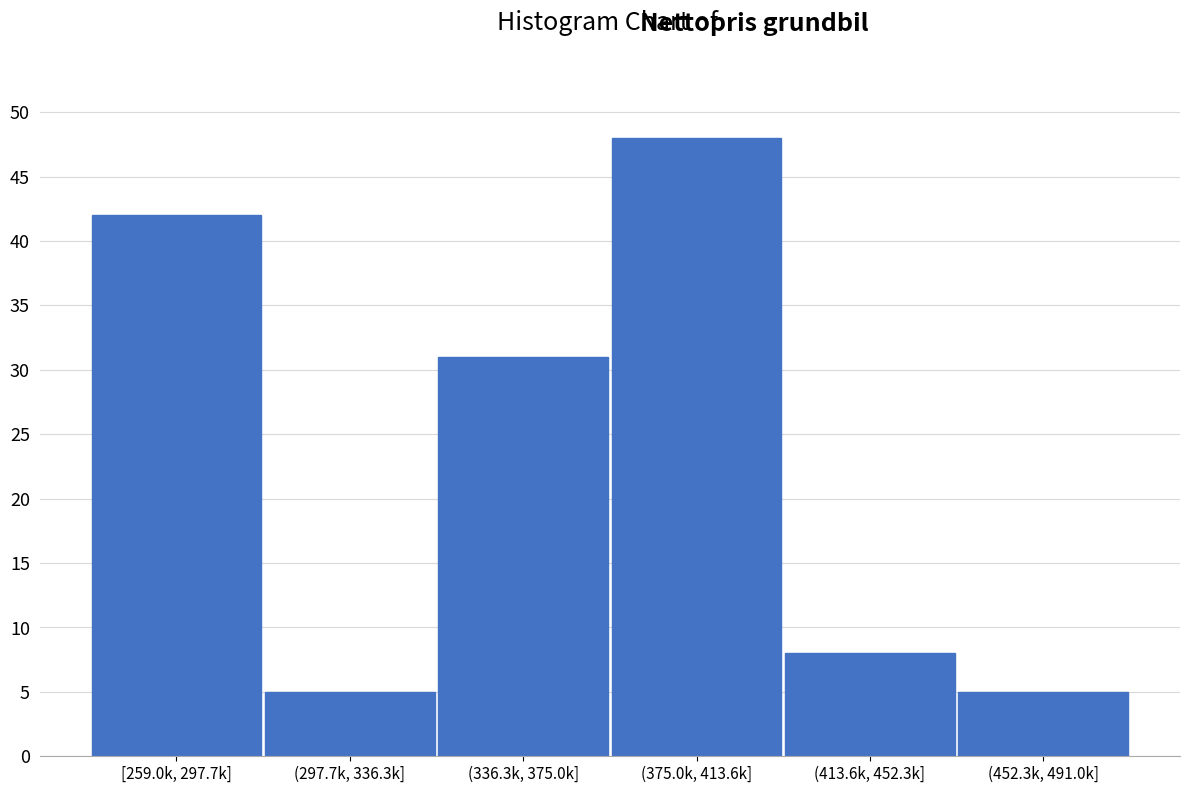

Reading right to left, transcribe all the data shown in this chart.

(452.3k, 491.0k]=5	(413.6k, 452.3k]=8	(375.0k, 413.6k]=48	(336.3k, 375.0k]=31	(297.7k, 336.3k]=5	[259.0k, 297.7k]=42